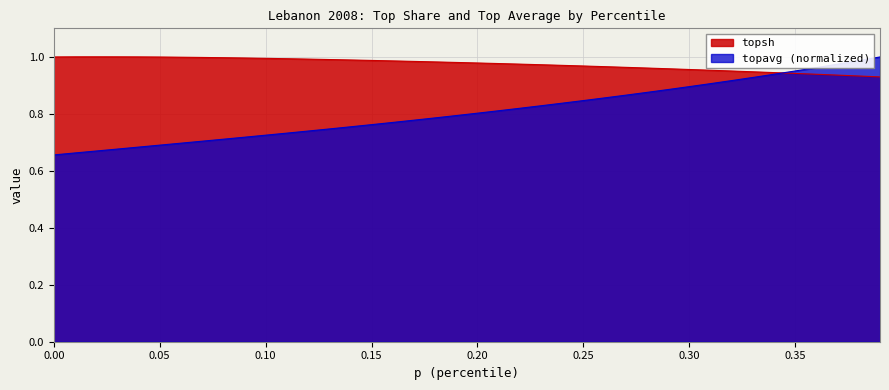

What is the label of the 36th point from the right?

0.04